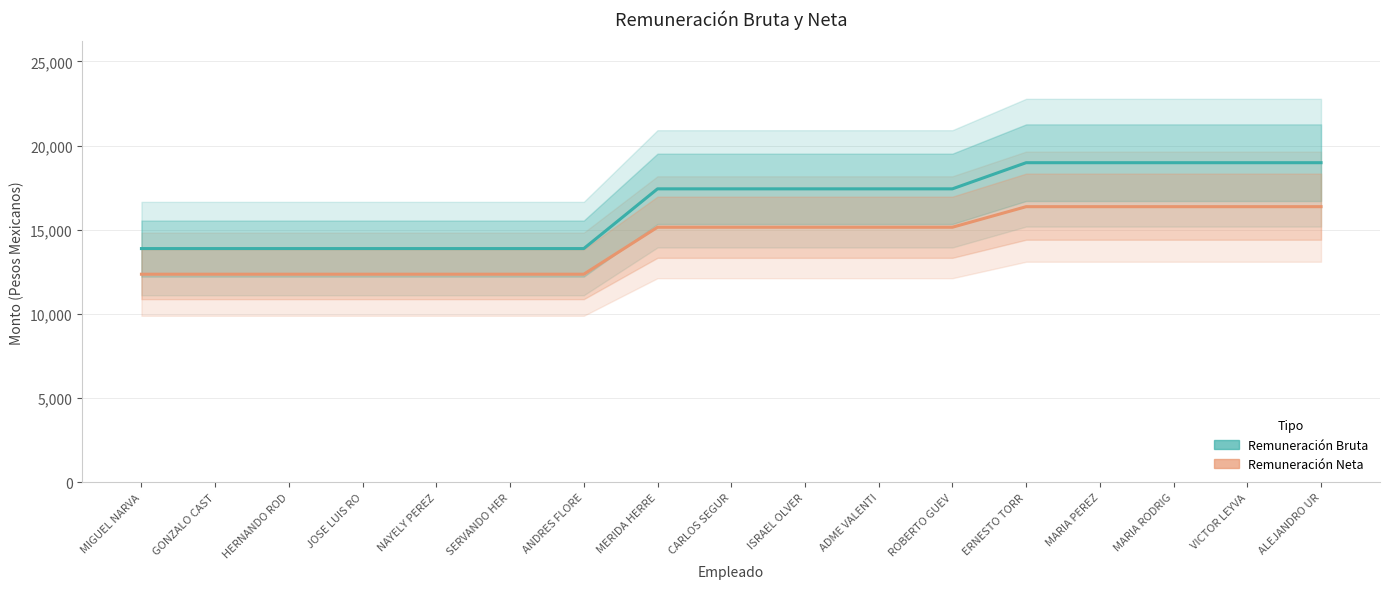

Is the value of Remuneración Bruta at ADME VALENTI greater than the value of Remuneración Neta at ADME VALENTI?

Yes